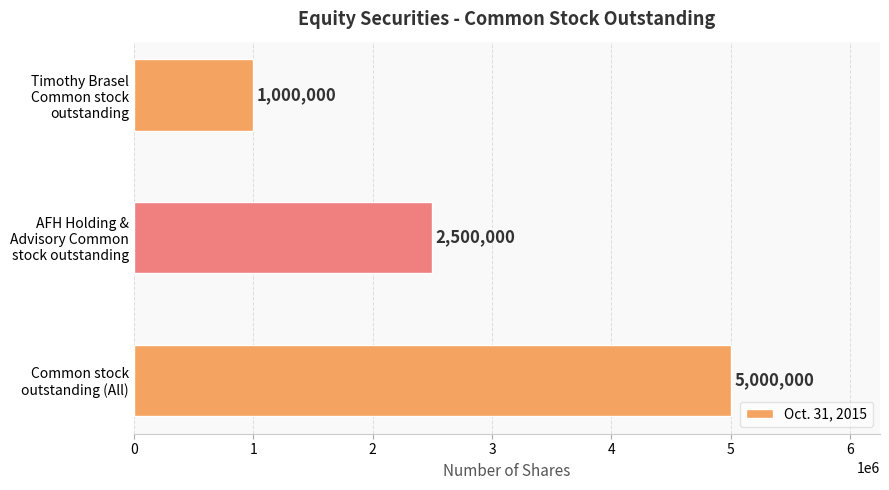

Are the bars grouped side by side (vs. stacked)?

No